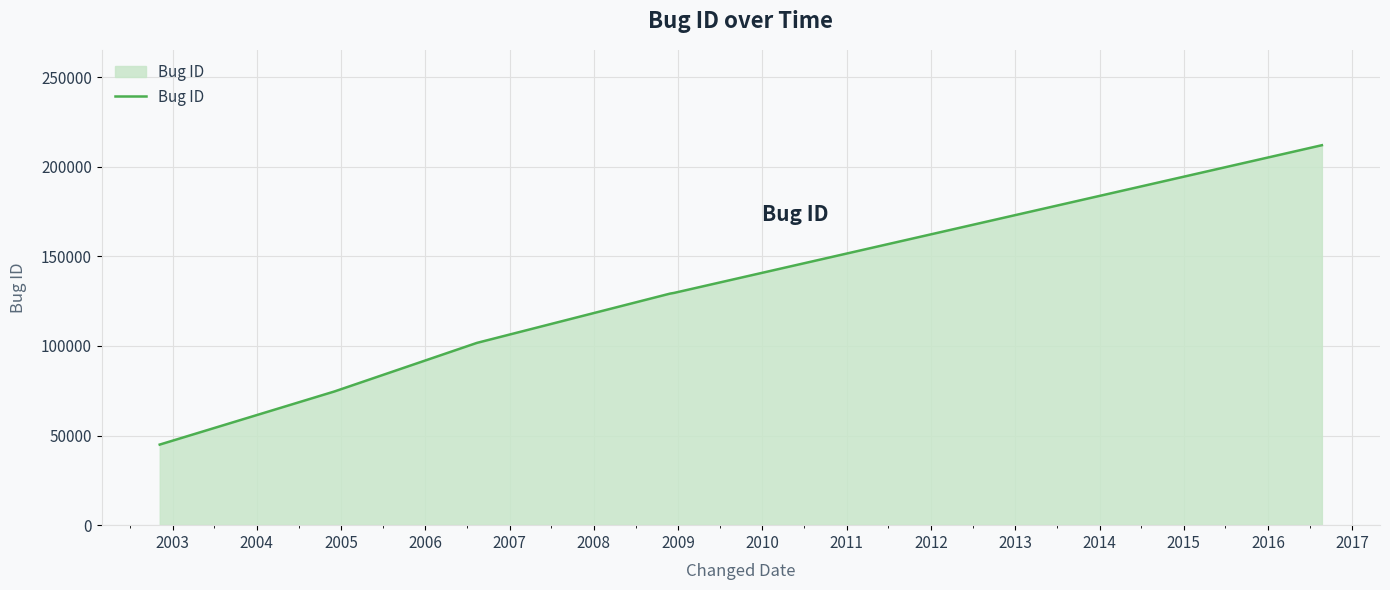

What is the smallest value displayed?

44966